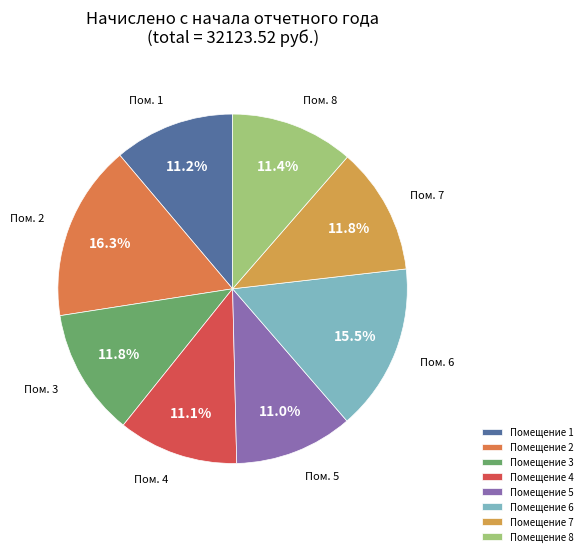

Is there any slice that represents more than half of the pie?

No